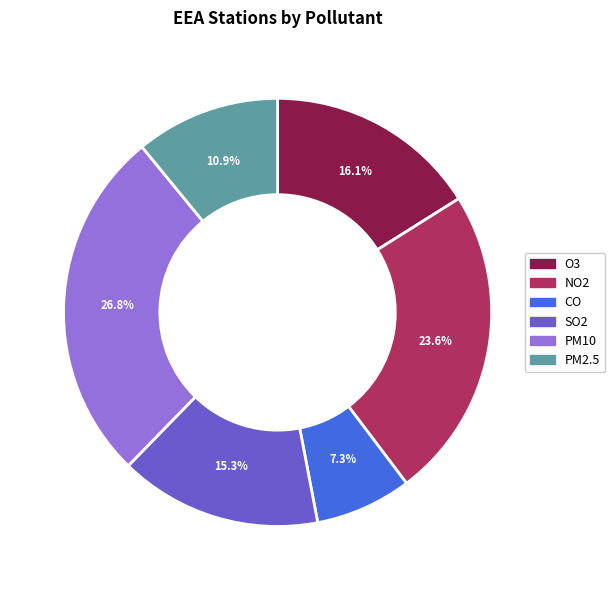

Combined, do PM10 and NO2 account for over 50%?

Yes